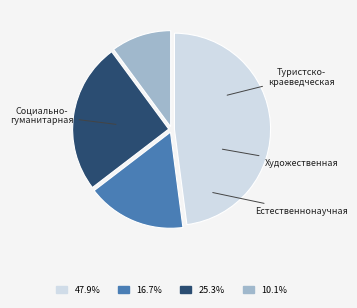

Is there a majority slice in this chart?

No